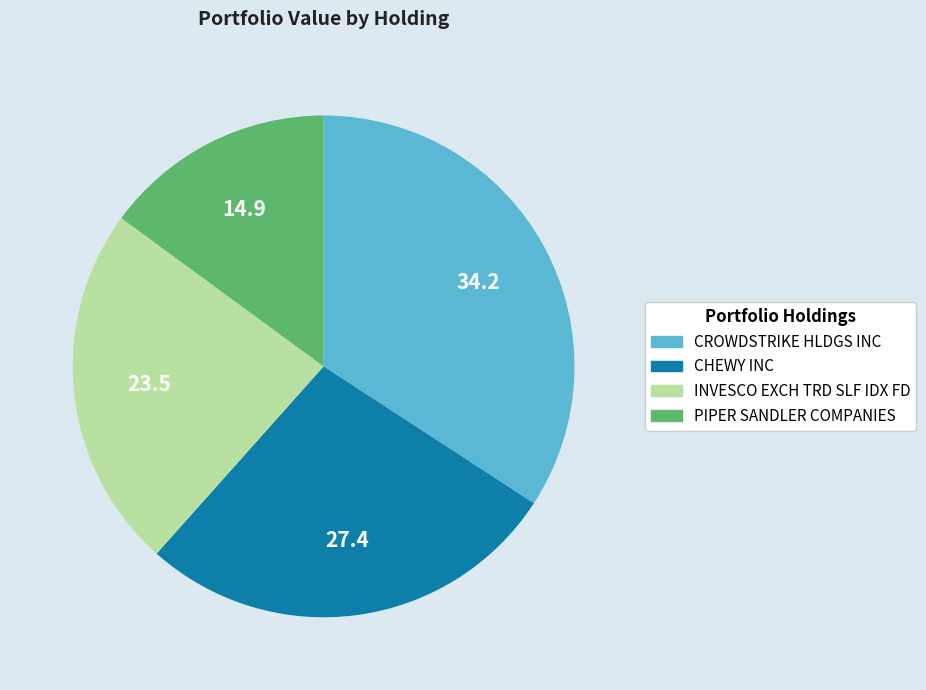

Does CROWDSTRIKE HLDGS INC account for over 50% of the chart?

No